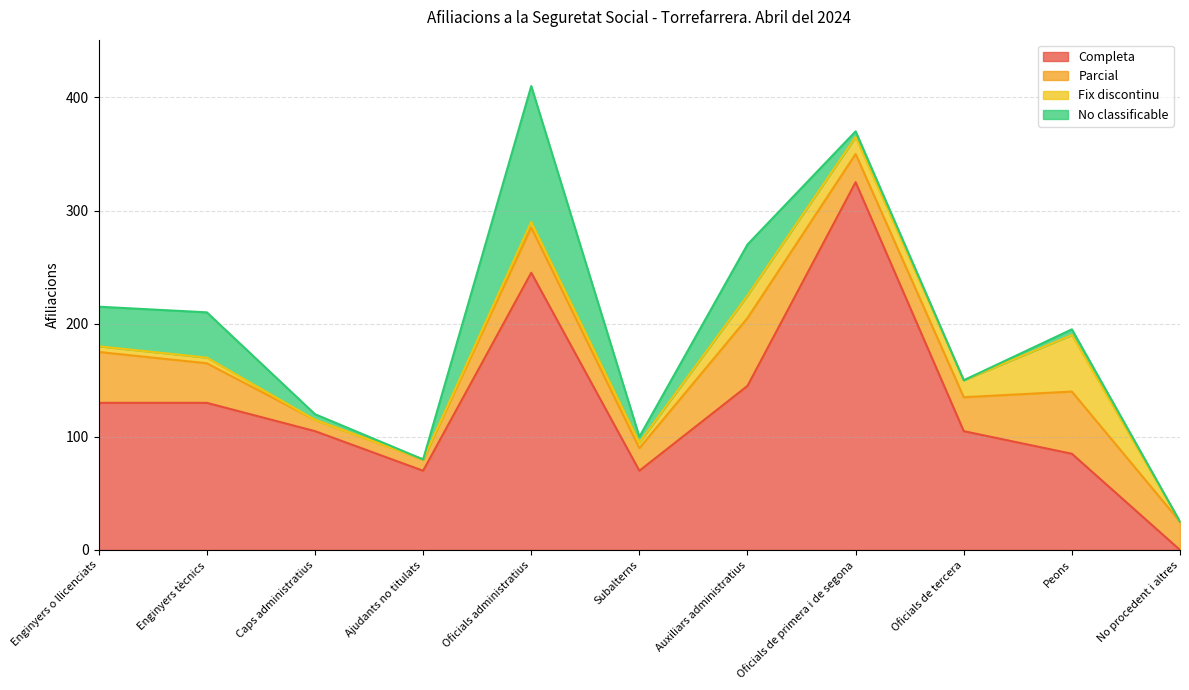

How many values in Completa are above zero?

10